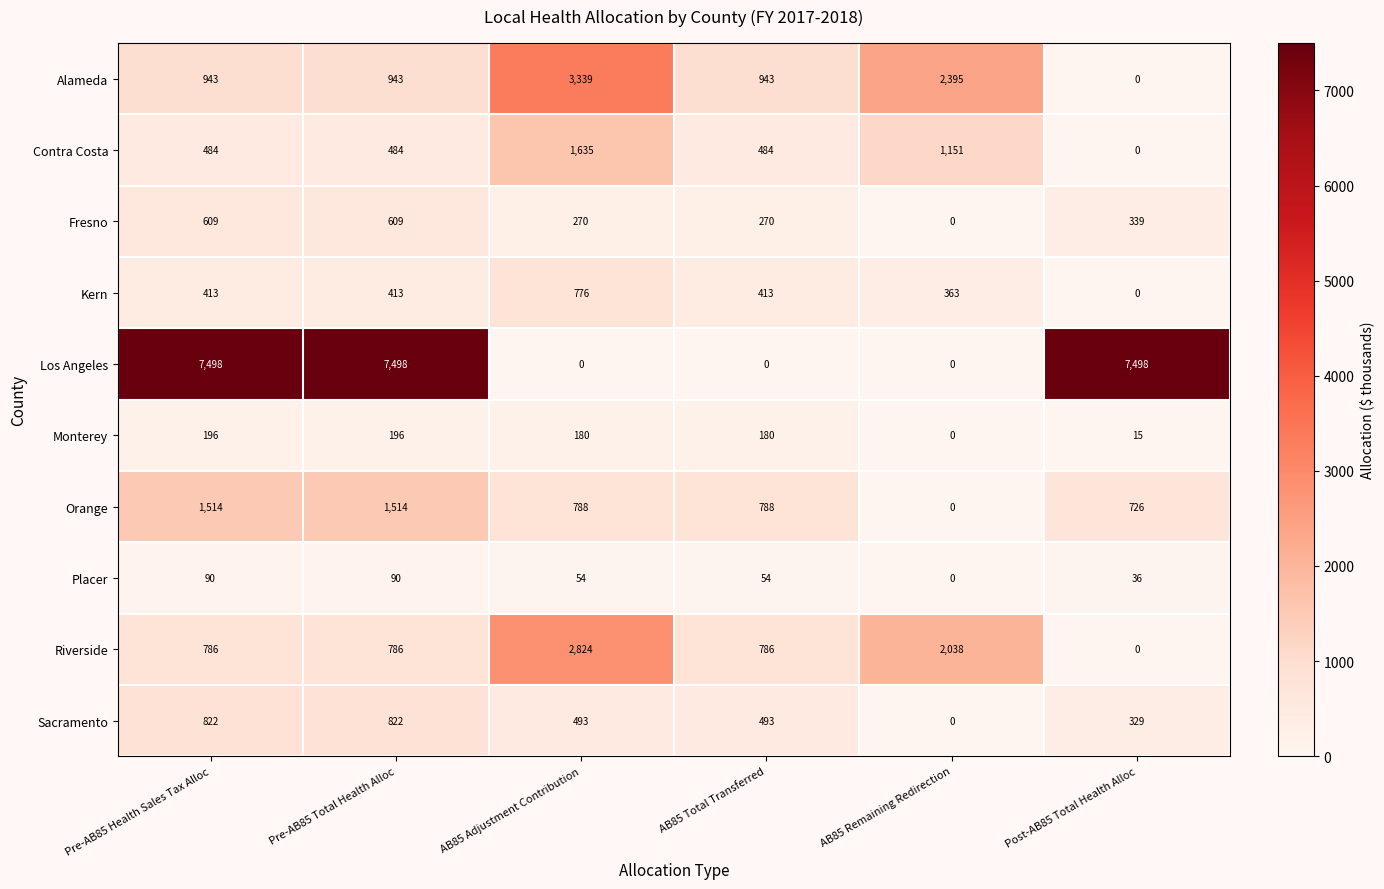

True or false: Los Angeles has a value of 7498 at Post-AB85 Total Health Alloc.

True